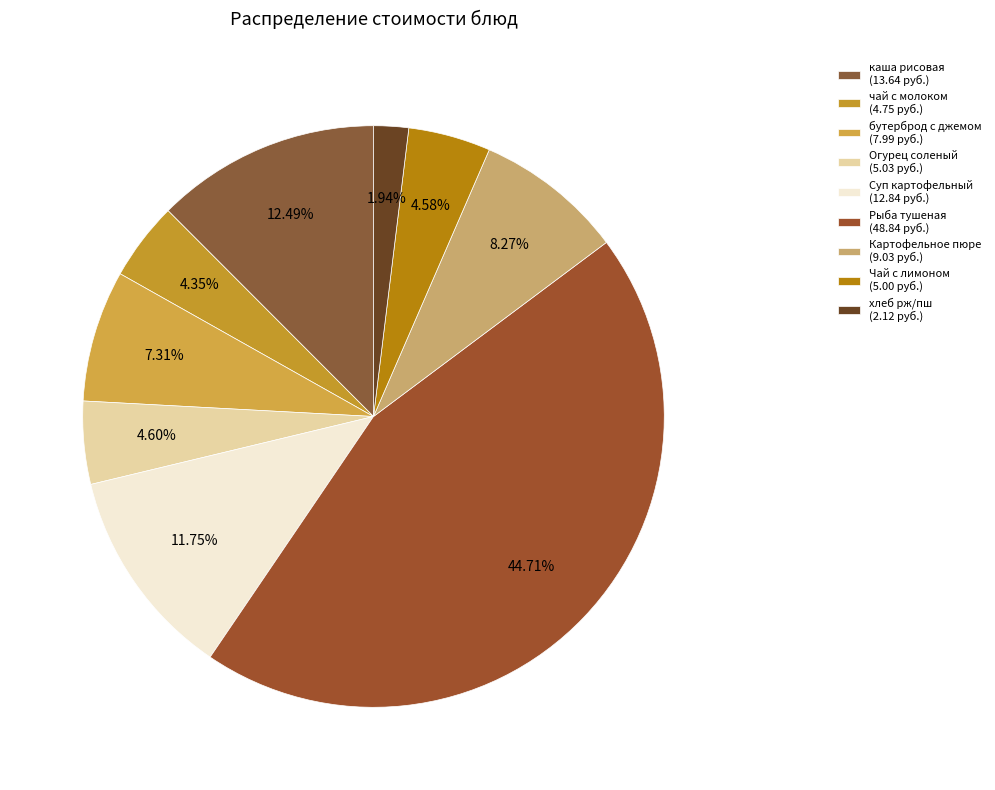

What is the change in value from каша рисовая to Рыба тушеная?

+35.2